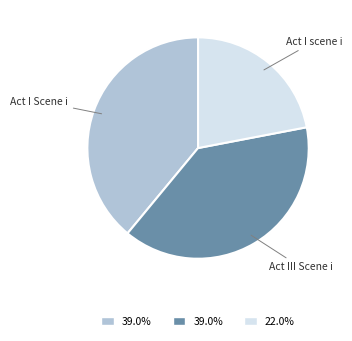

Is there any slice that represents more than half of the pie?

No